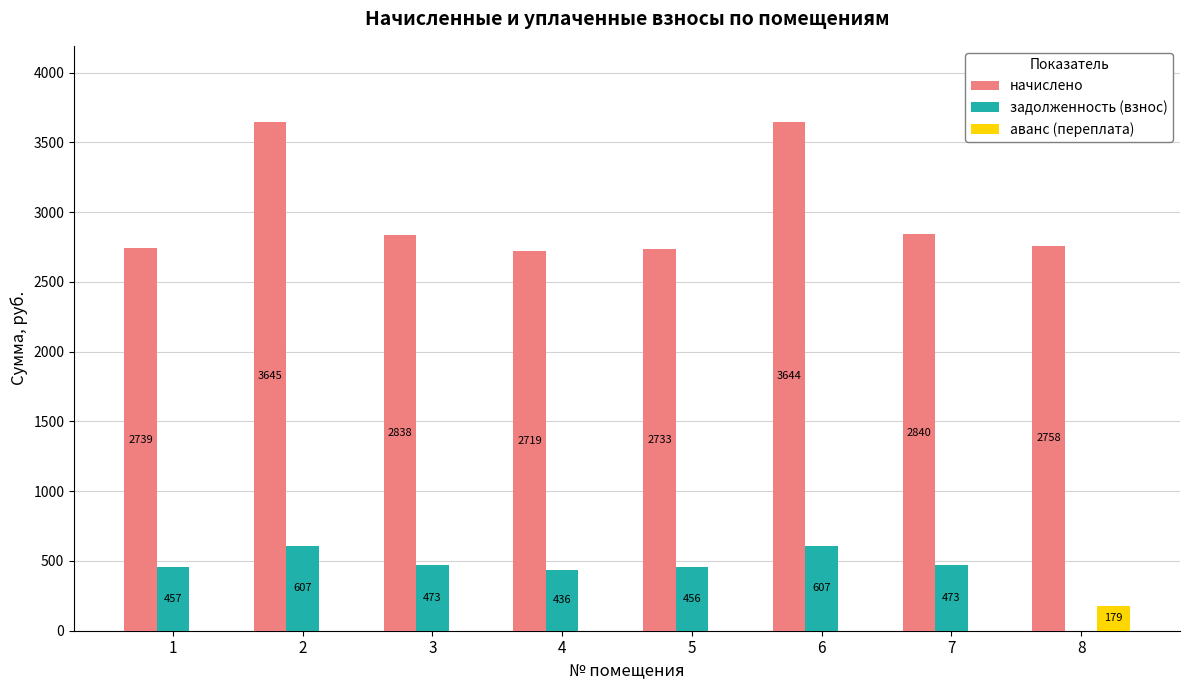

True or false: задолженность (взнос) has a value of 473.0 at 3.

True